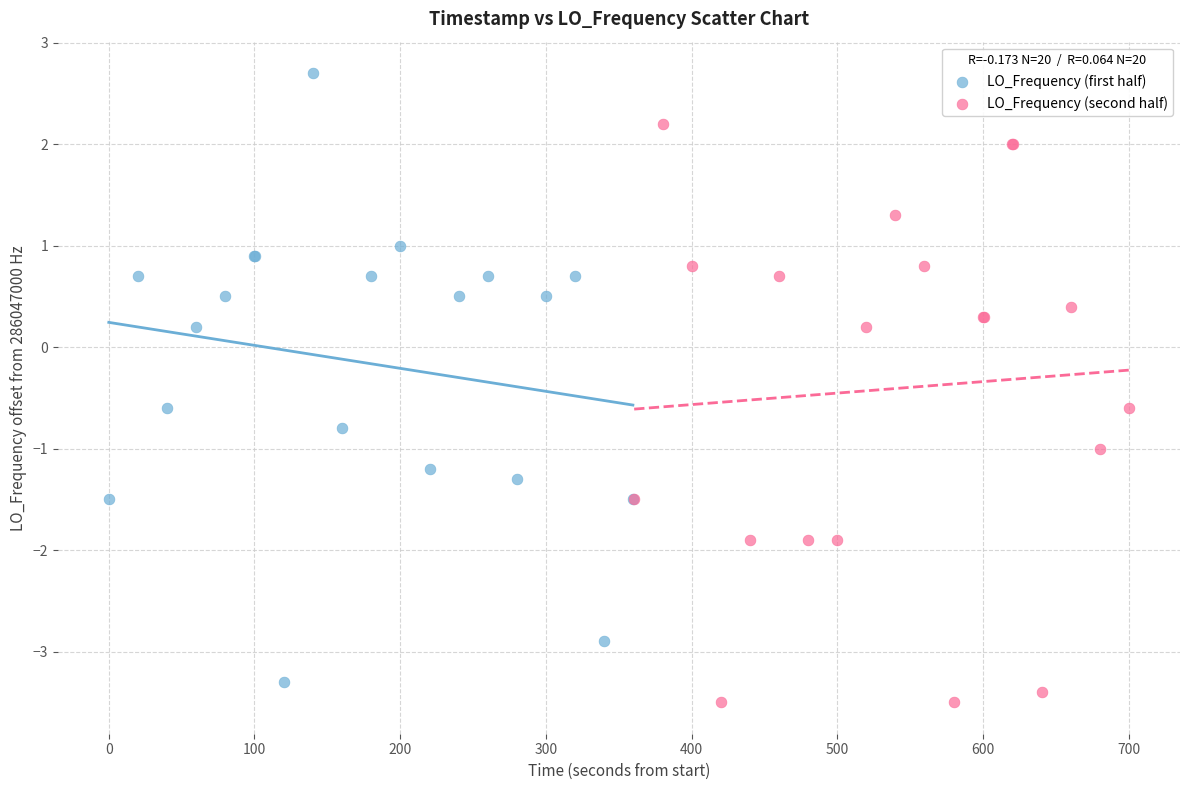

Which series reaches the maximum Y coordinate?

LO_Frequency (first half)